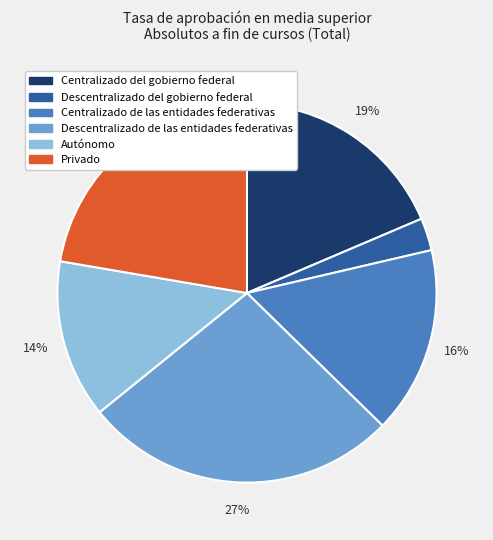

The Descentralizado de las entidades federativas slice represents 27% of the pie. True or false?

True